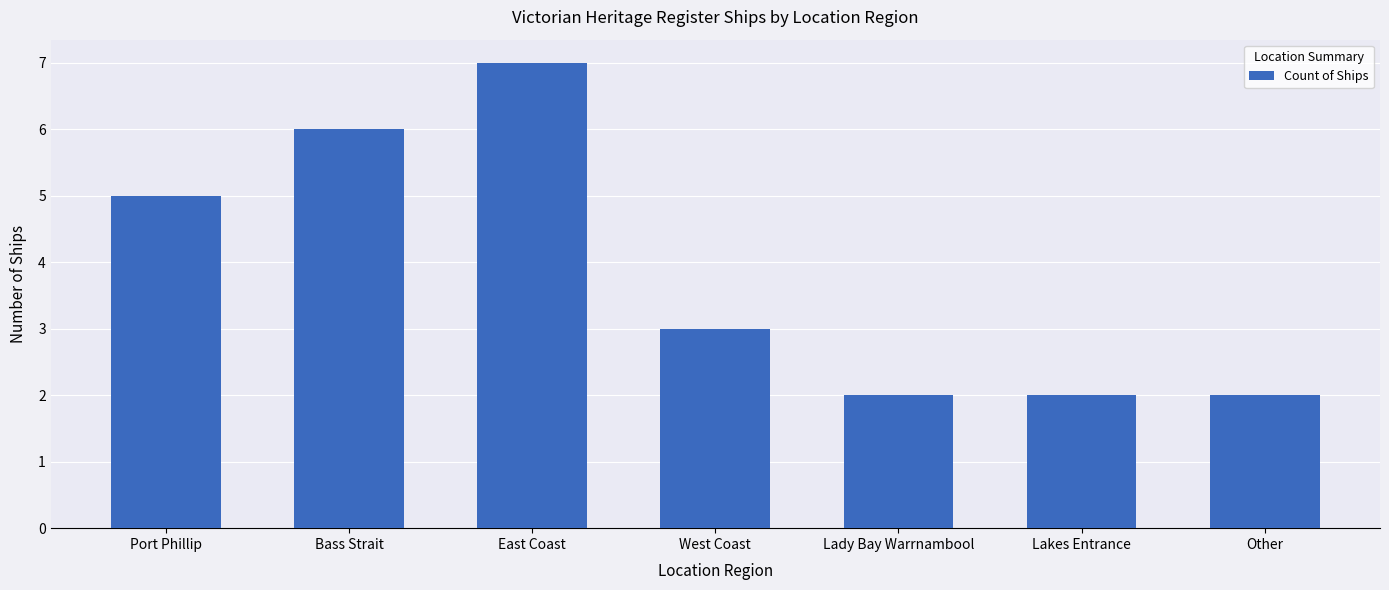

What is the value of the 3rd bar from the left?

7